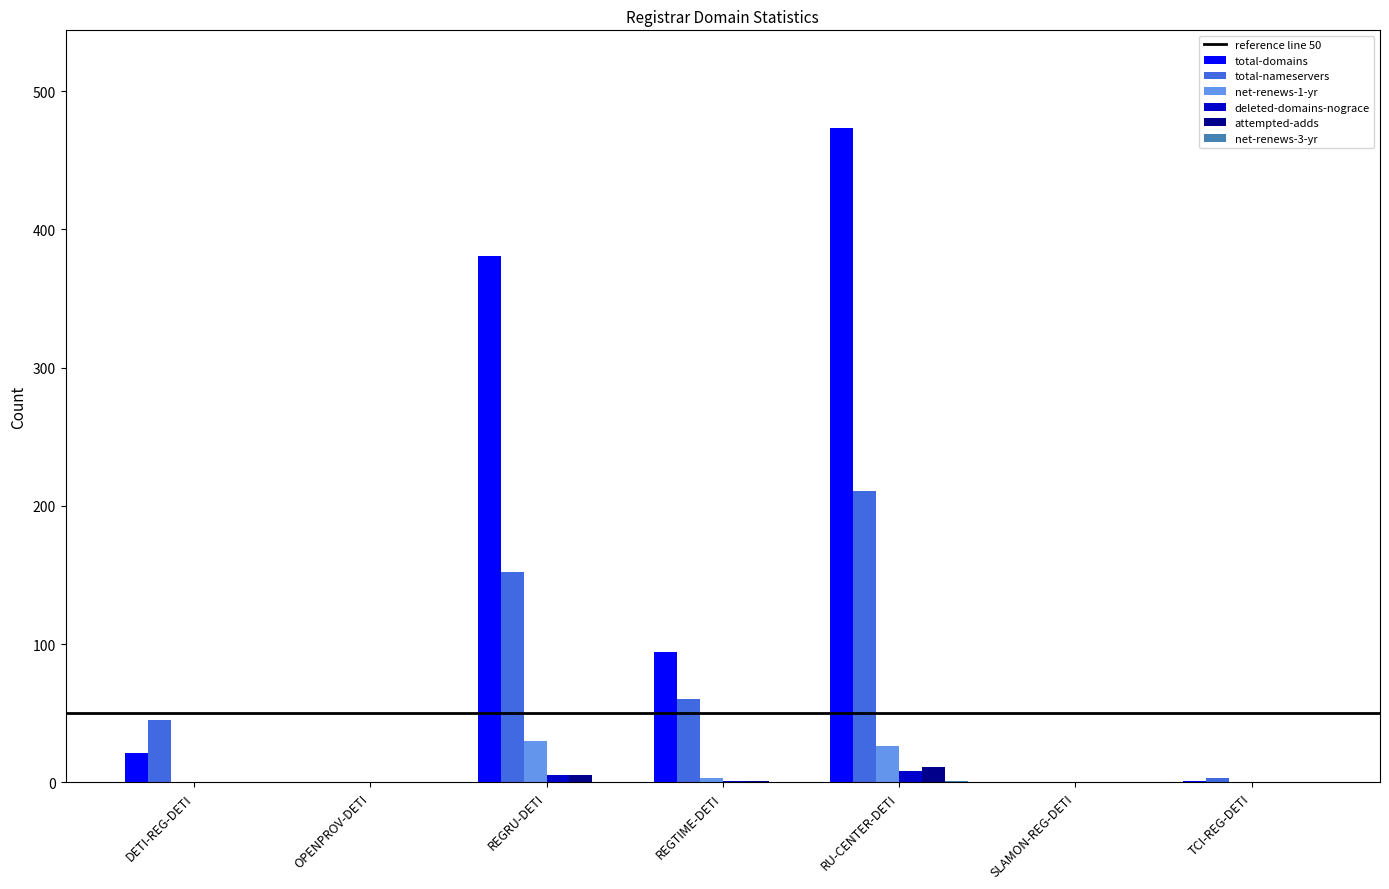

How many data points in deleted-domains-nograce are above 0?

3